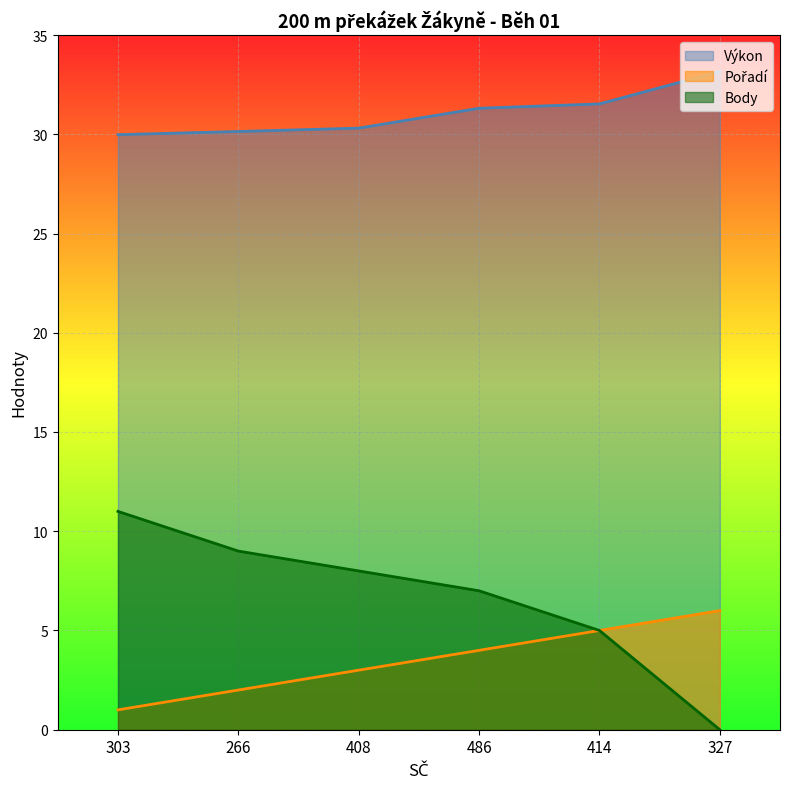

Count the Pořadí values in the range 2 to 5.

4